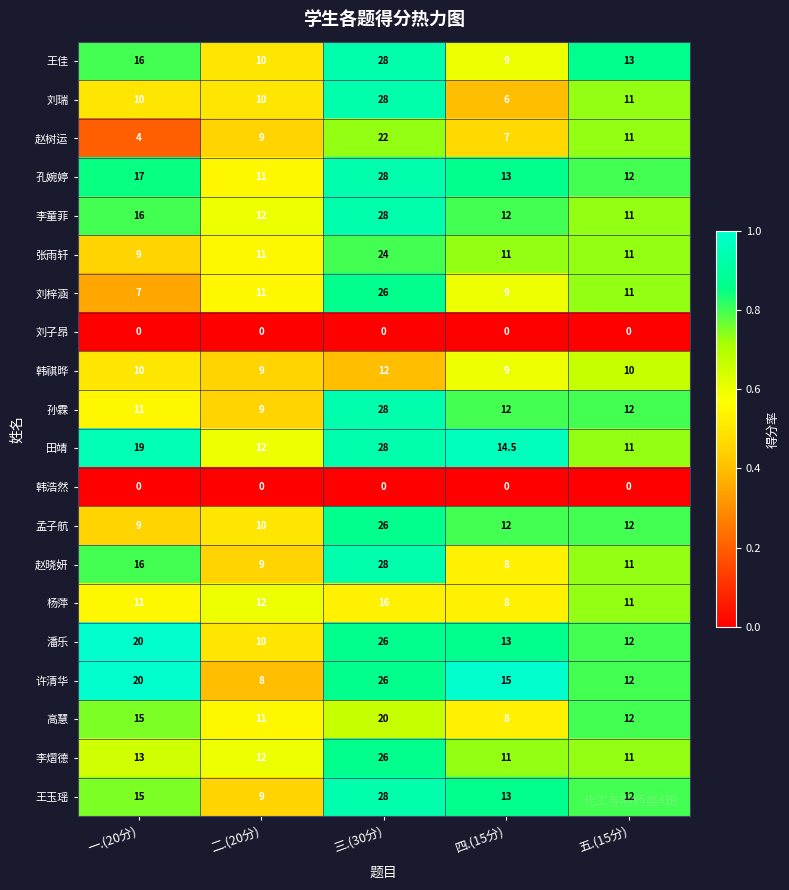

What is the spread (max minus min) of values at 一.(20分)?

20.0